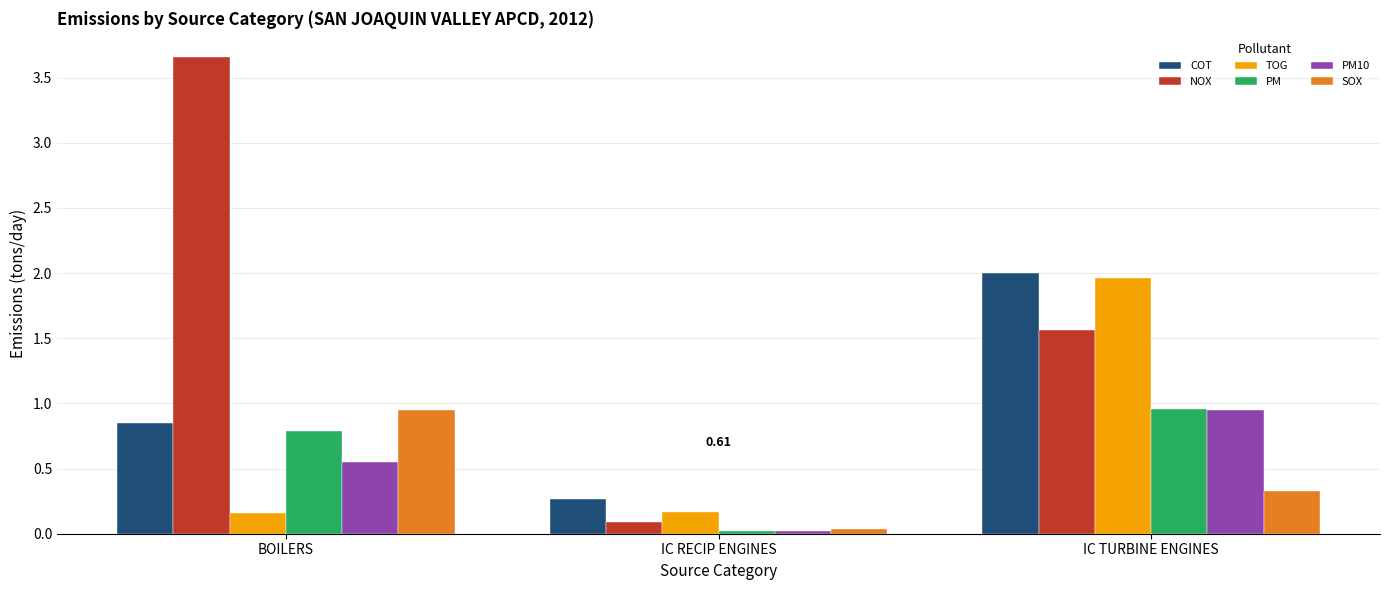

At which label does COT reach its minimum?

IC RECIP ENGINES